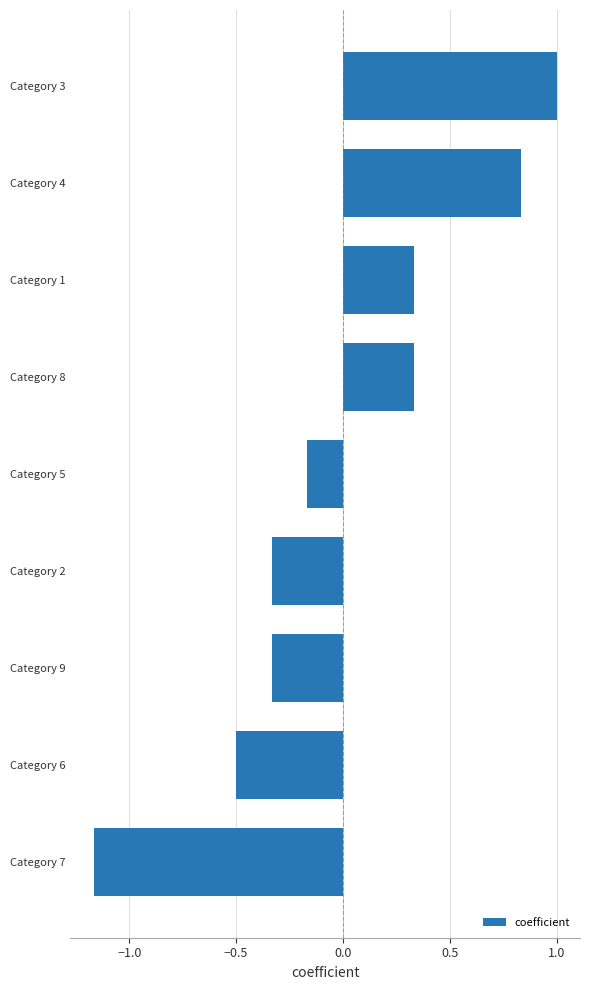

Is it true that the value at Category 3 is 1.0?

True